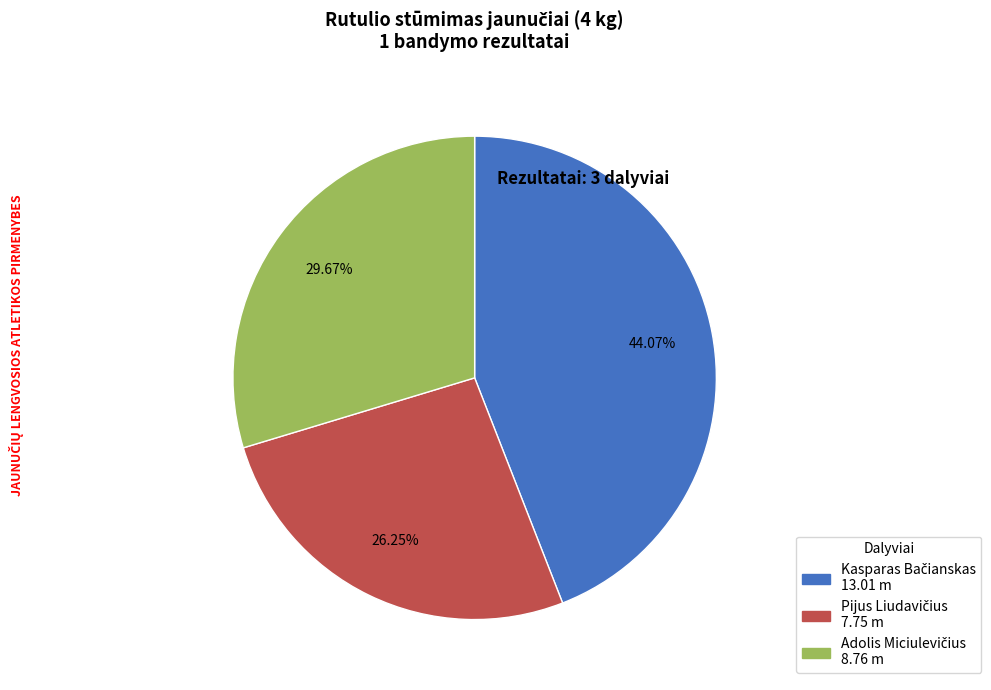

Does any single category account for the majority?

No